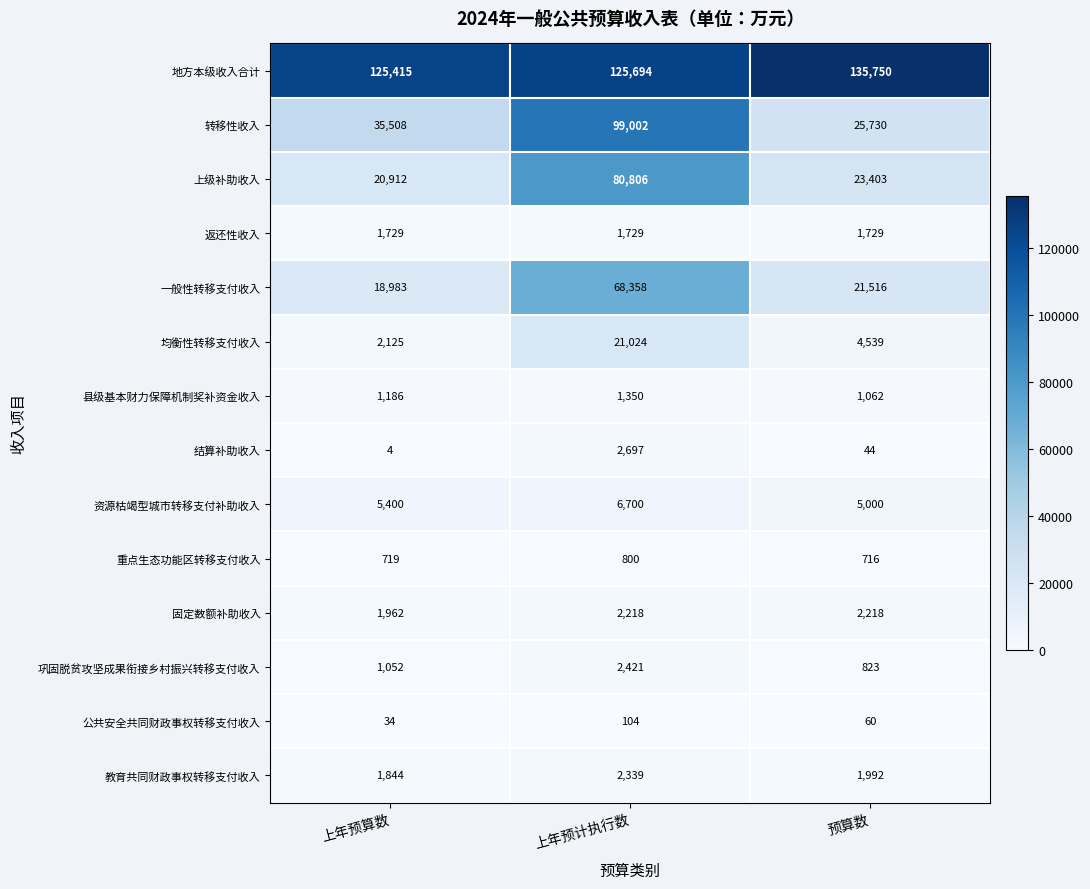

At 预算数, list the series in order from smallest to largest.

结算补助收入, 公共安全共同财政事权转移支付收入, 重点生态功能区转移支付收入, 巩固脱贫攻坚成果衔接乡村振兴转移支付收入, 县级基本财力保障机制奖补资金收入, 返还性收入, 教育共同财政事权转移支付收入, 固定数额补助收入, 均衡性转移支付收入, 资源枯竭型城市转移支付补助收入, 一般性转移支付收入, 上级补助收入, 转移性收入, 地方本级收入合计